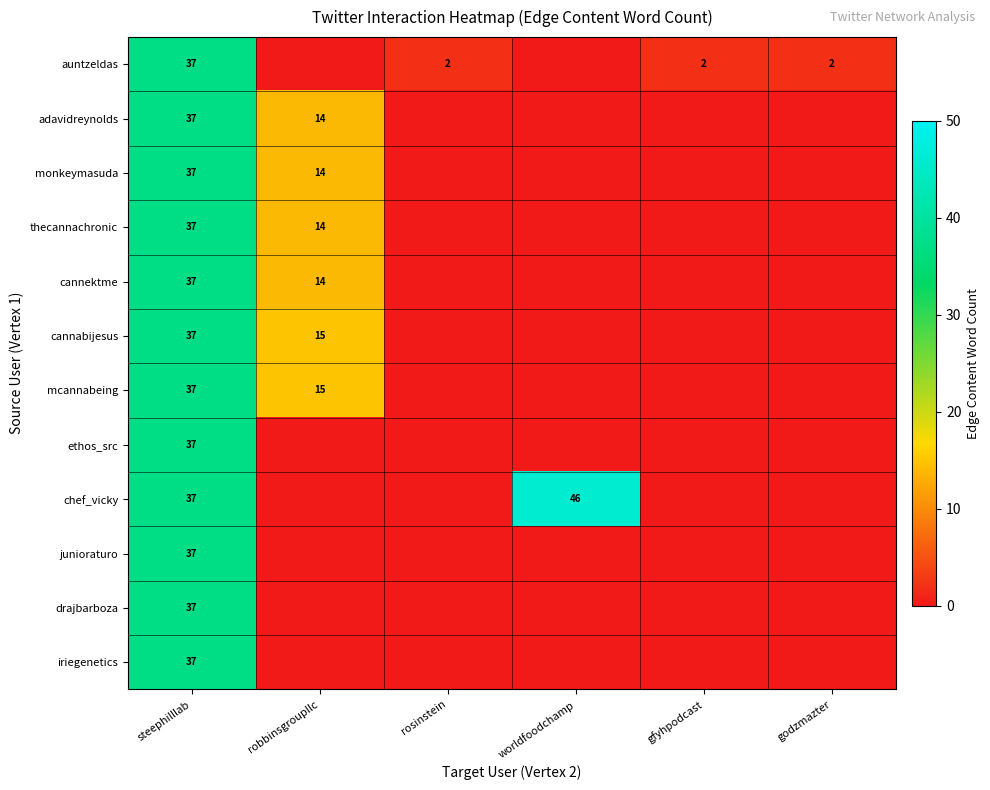

True or false: chef_vicky has a value of 46 at worldfoodchamp.

True